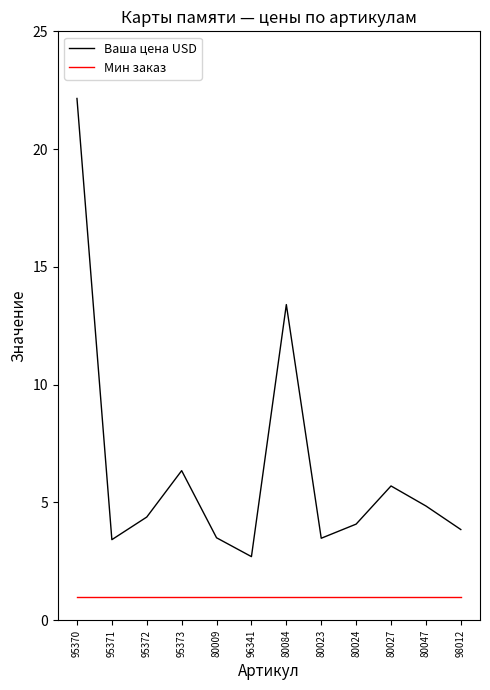

What position from the right is 95372?

10